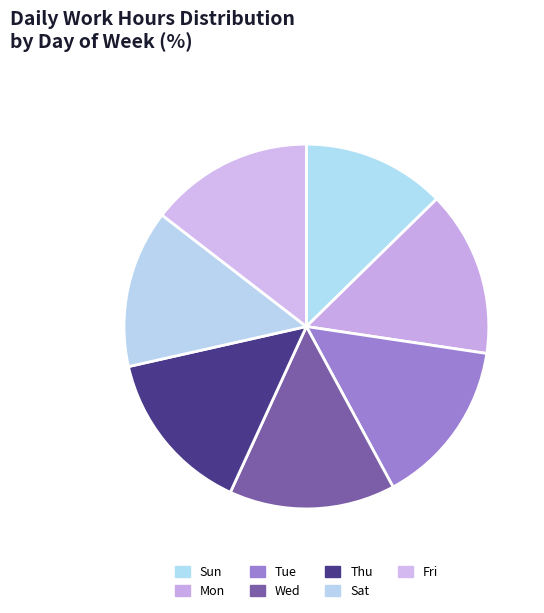

To the nearest percent, what is the difference between the largest and smallest slice percentages?

2%